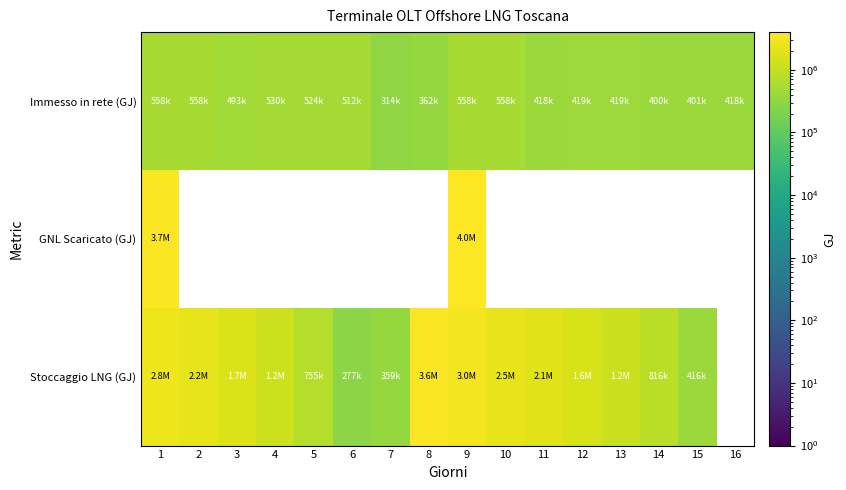

What is the smallest value displayed?

277266.7